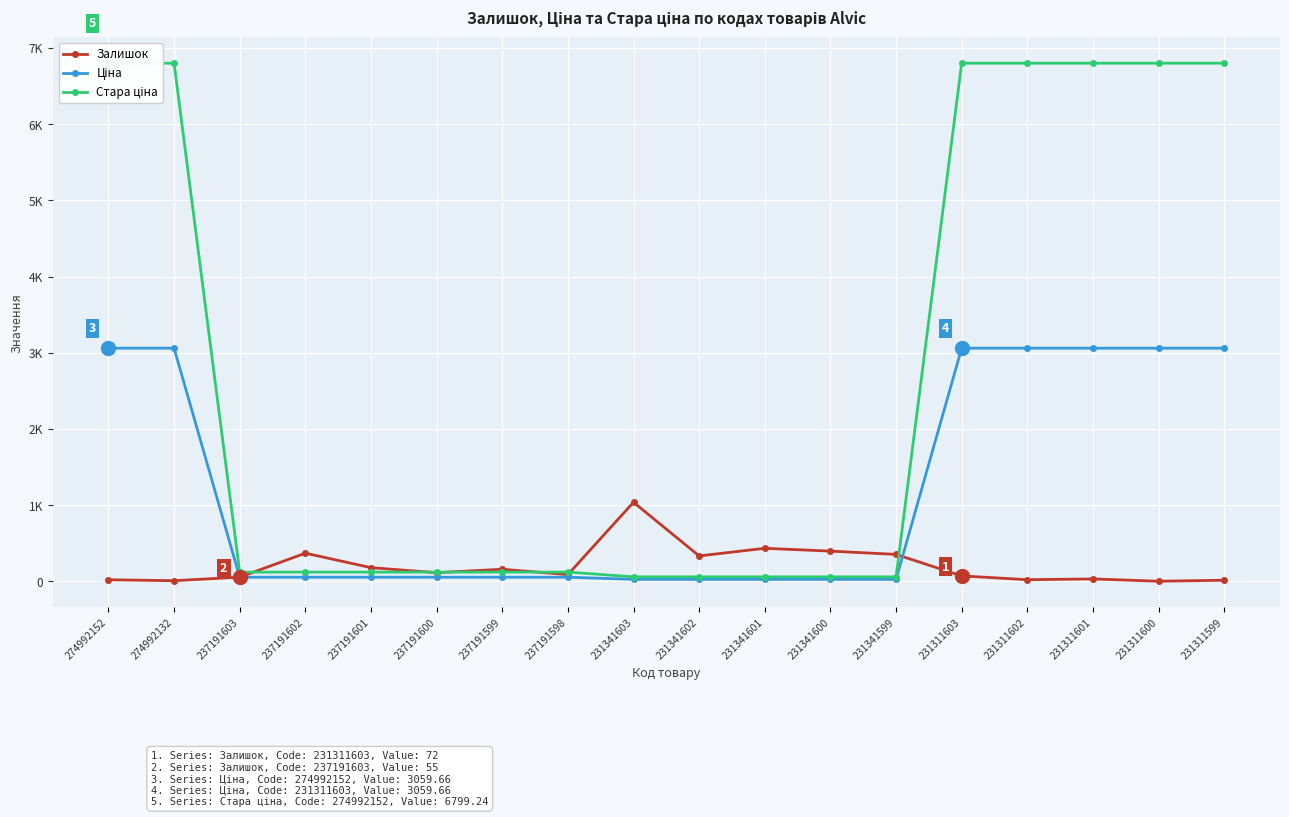

What is the value of the Залишок point at the 4th from the left?

370.0